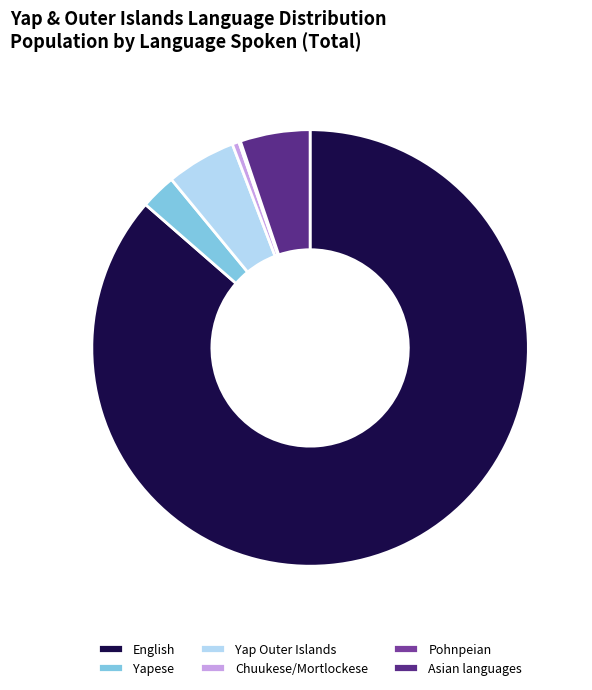

What is the largest slice in the pie chart?

English